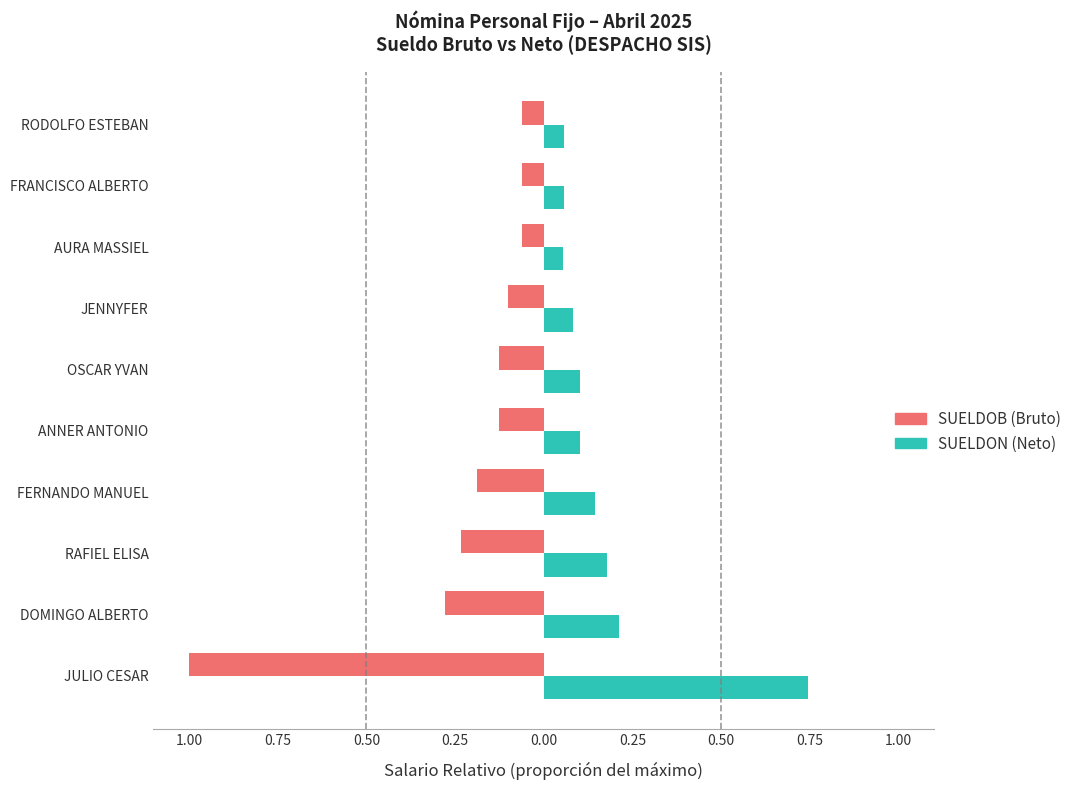

What is the difference between the maximum and second lowest values in the SUELDON (Neto) series?

0.7